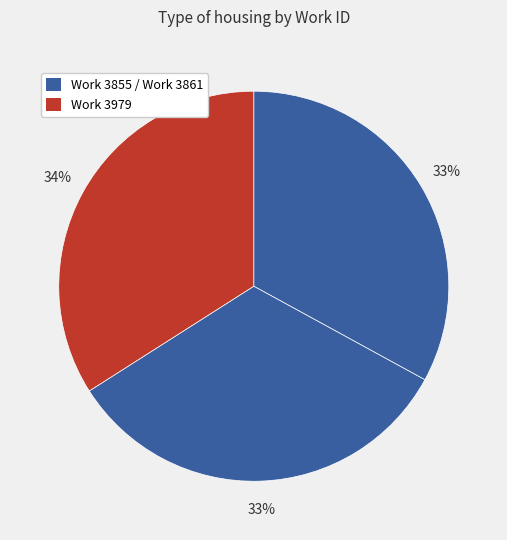

Count the number of slices in the pie.

3